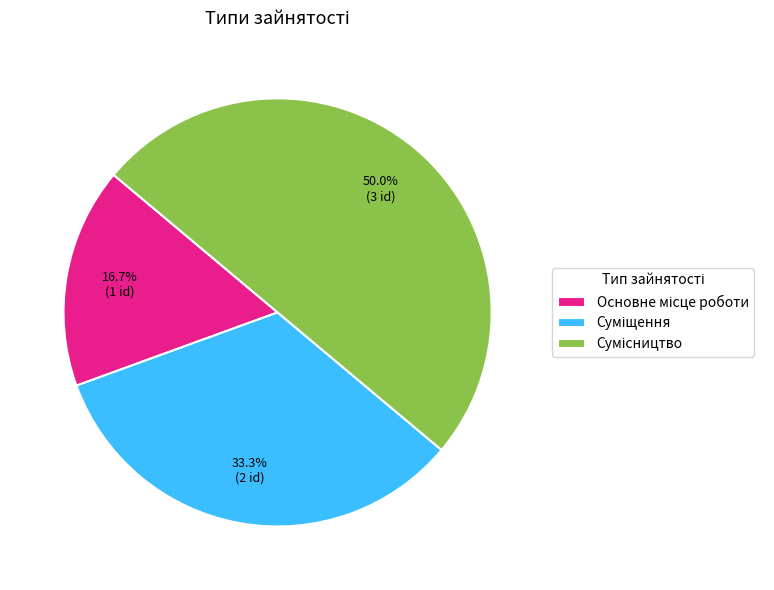

What is the smallest slice in the pie chart?

Основне місце роботи